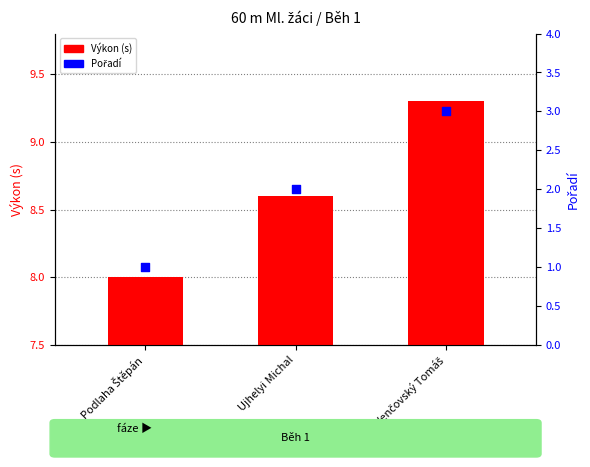

What are all the series names shown in the legend?

Výkon (s), Pořadí